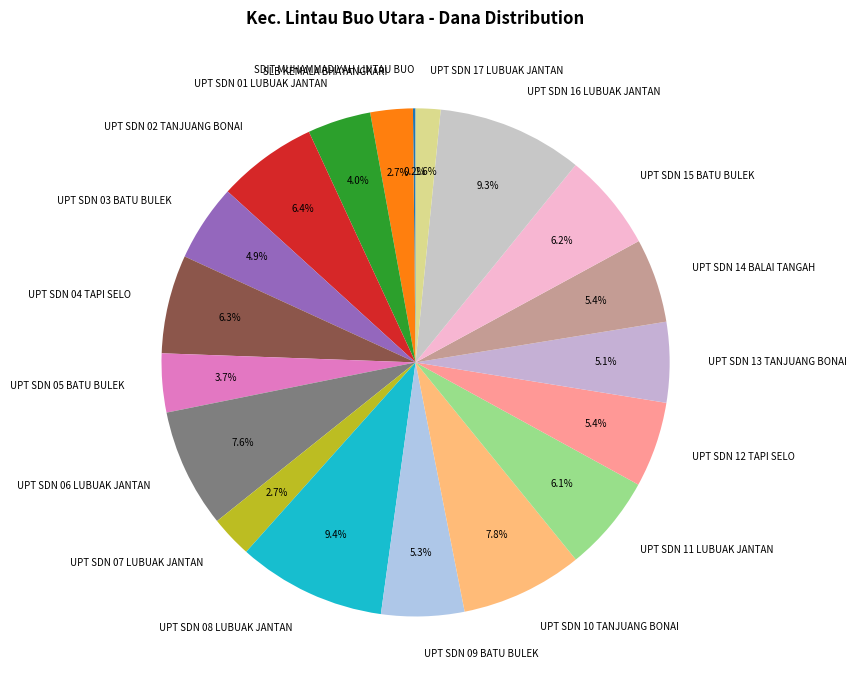

To the nearest percent, what percentage of the pie is UPT SDN 04 TAPI SELO?

6%